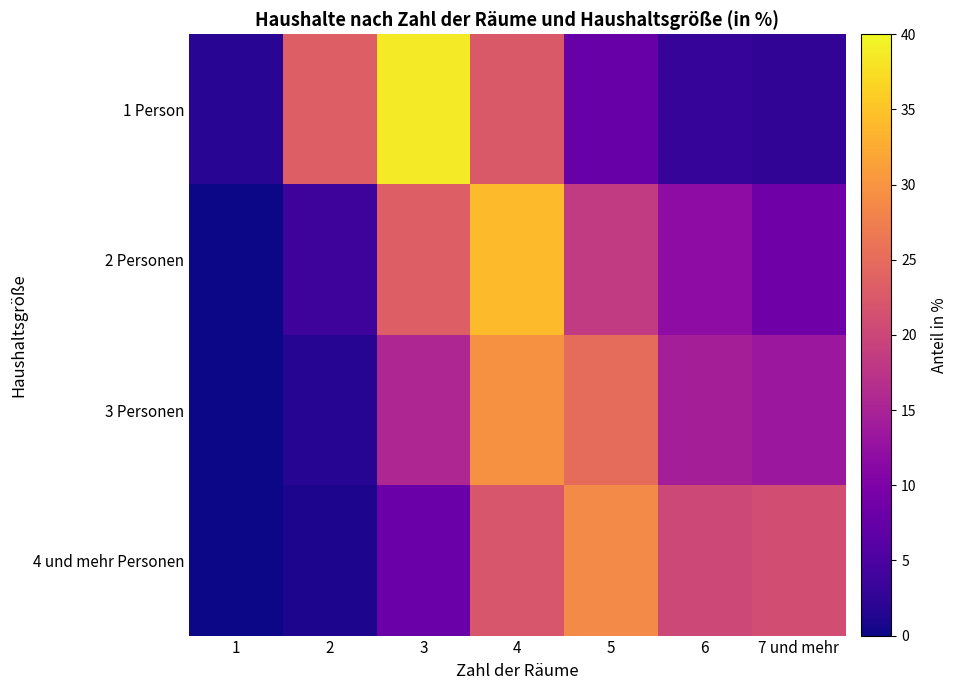

Between 1 and 6, which series saw the biggest shift?

4 und mehr Personen